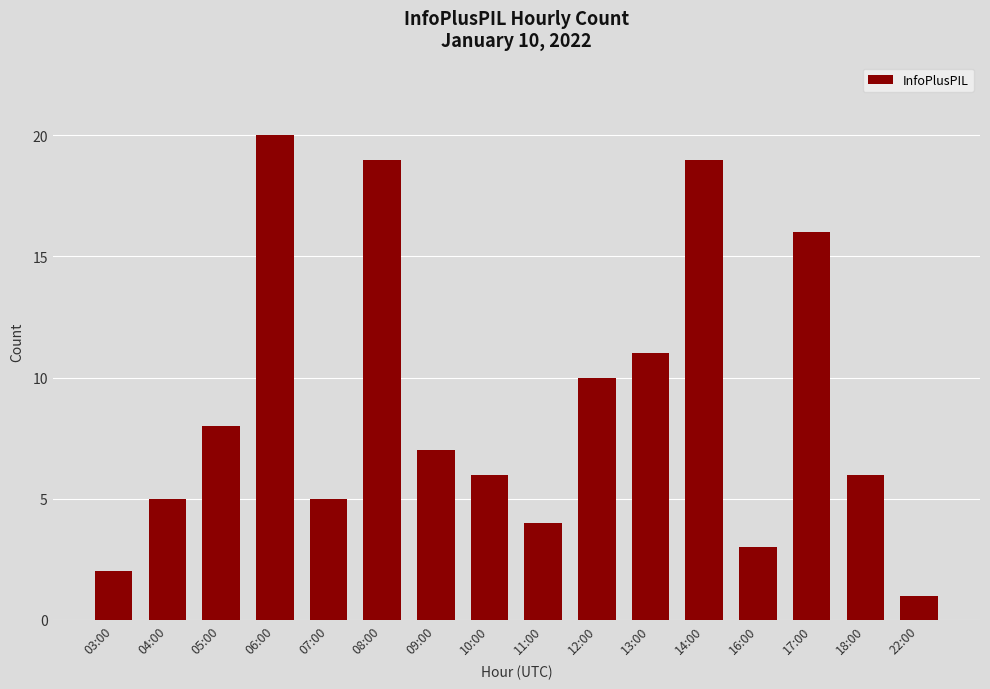

What is the minimum value shown in the chart?

1